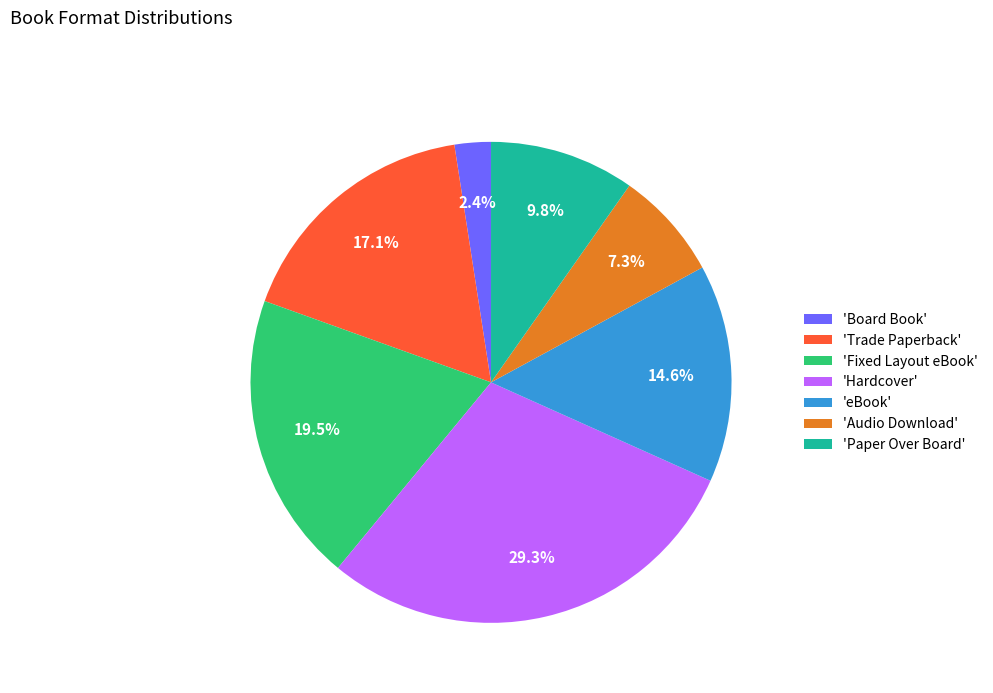

Does 'Trade Paperback' account for over 50% of the chart?

No